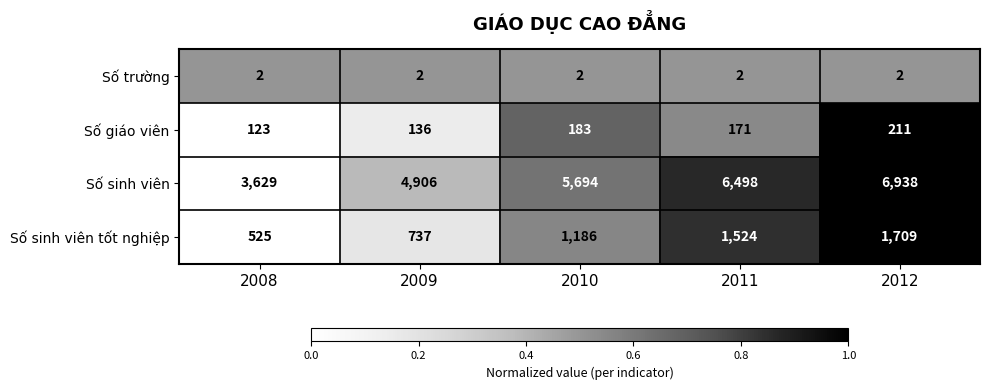

At how many categories does at least one series exceed 1406?

5